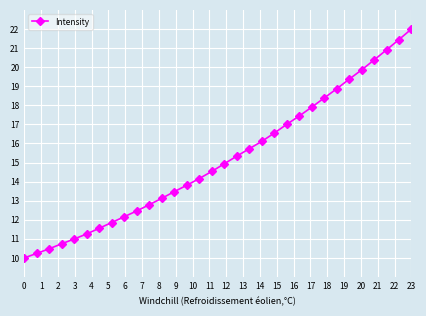

What is the average value?

15.2